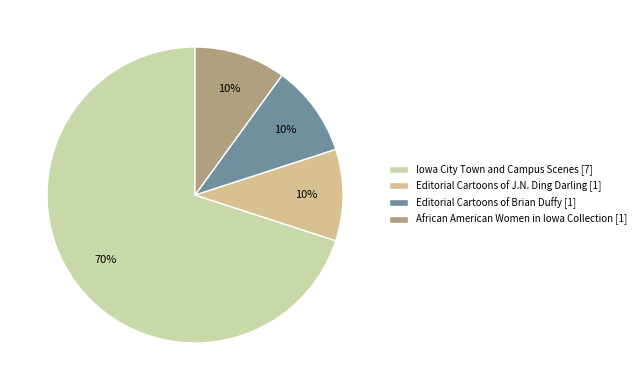

Count the number of slices in the pie.

4